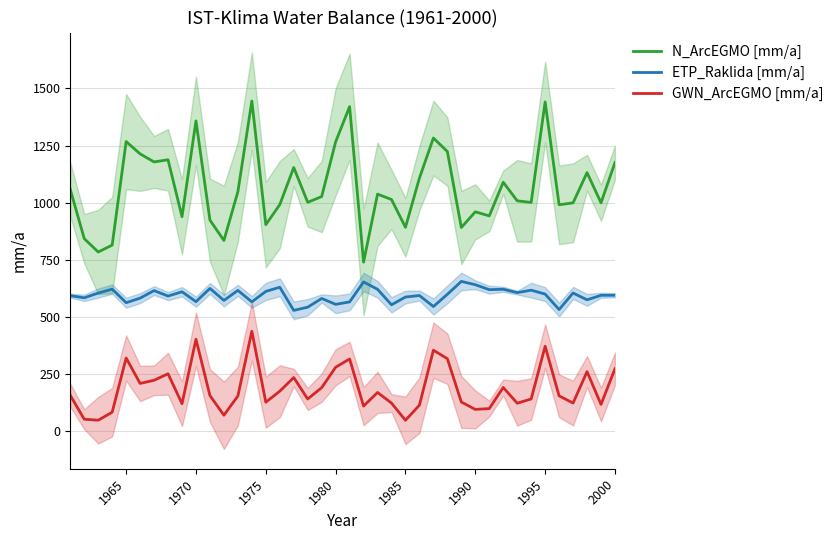

True or false: GWN_ArcEGMO [mm/a] and ETP_Raklida [mm/a] intersect in this chart.

False